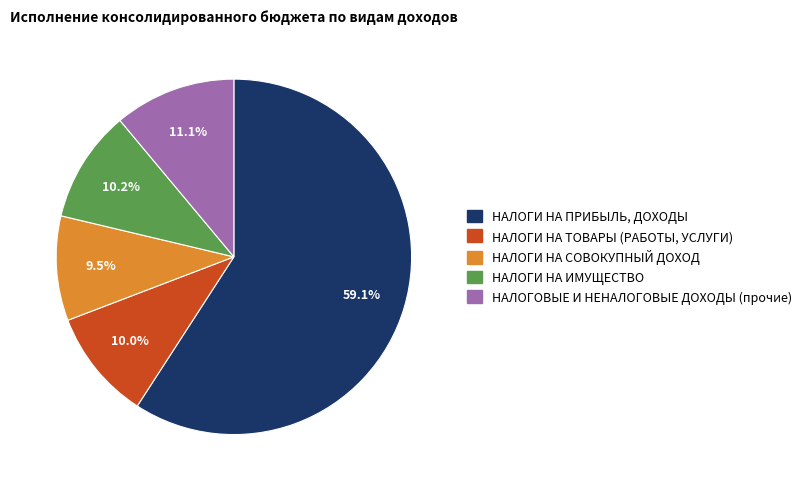

What portion of the pie excludes НАЛОГОВЫЕ И НЕНАЛОГОВЫЕ ДОХОДЫ (прочие)?

88.9%